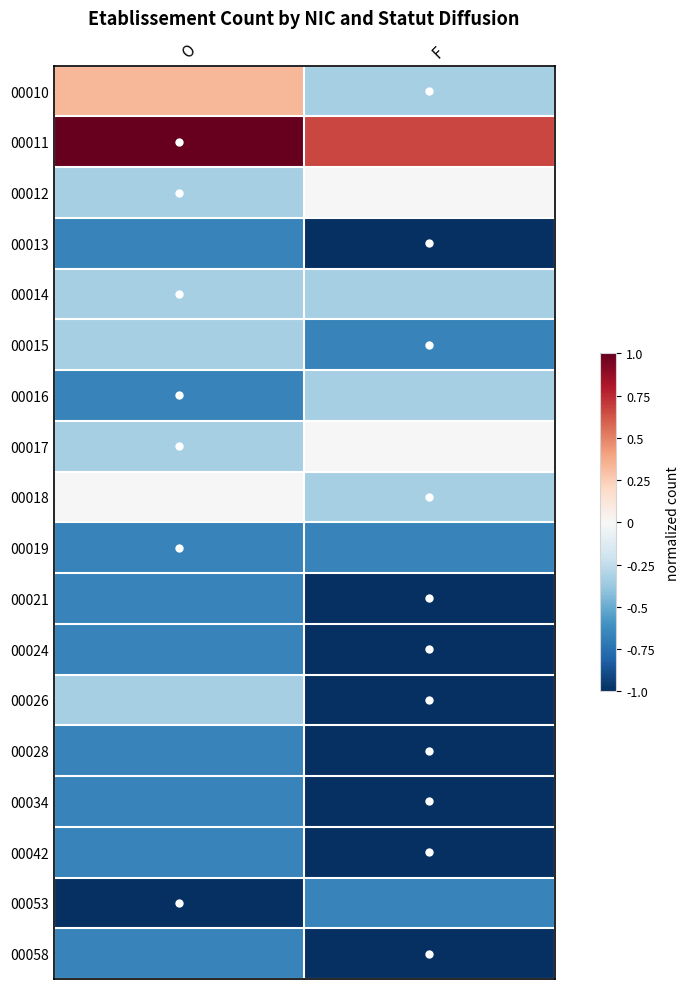

At which category is the sum across all series the highest?

O